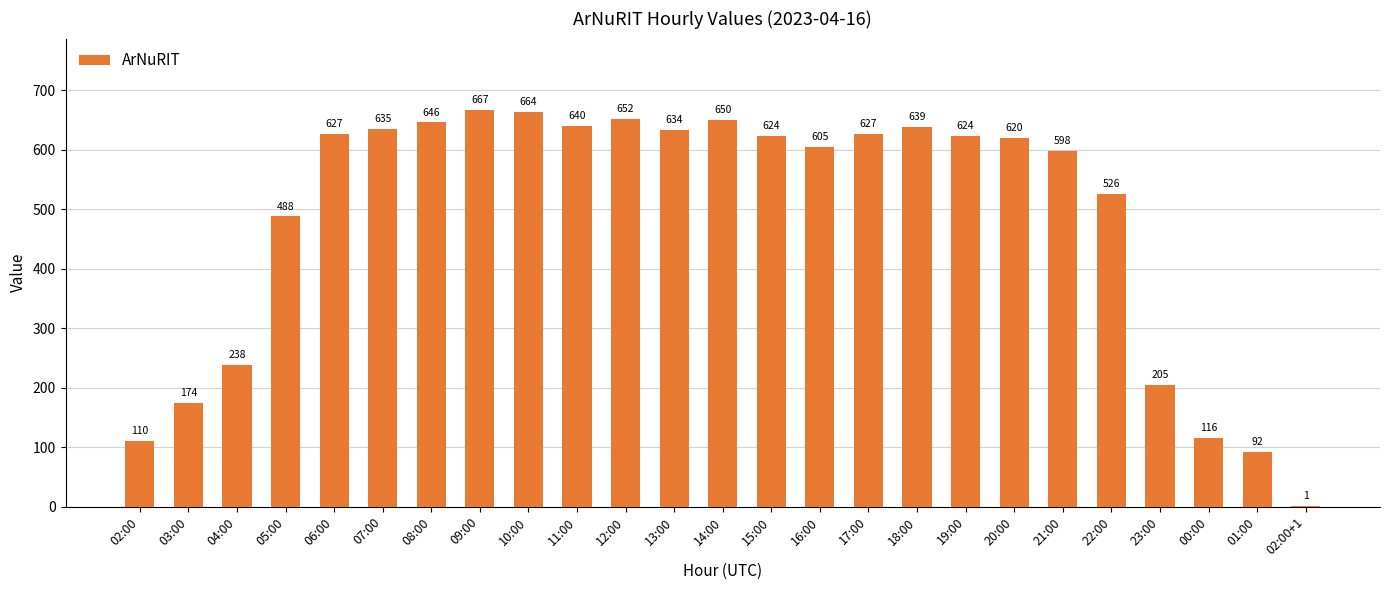

The value at 00:00 is 76. True or false?

False